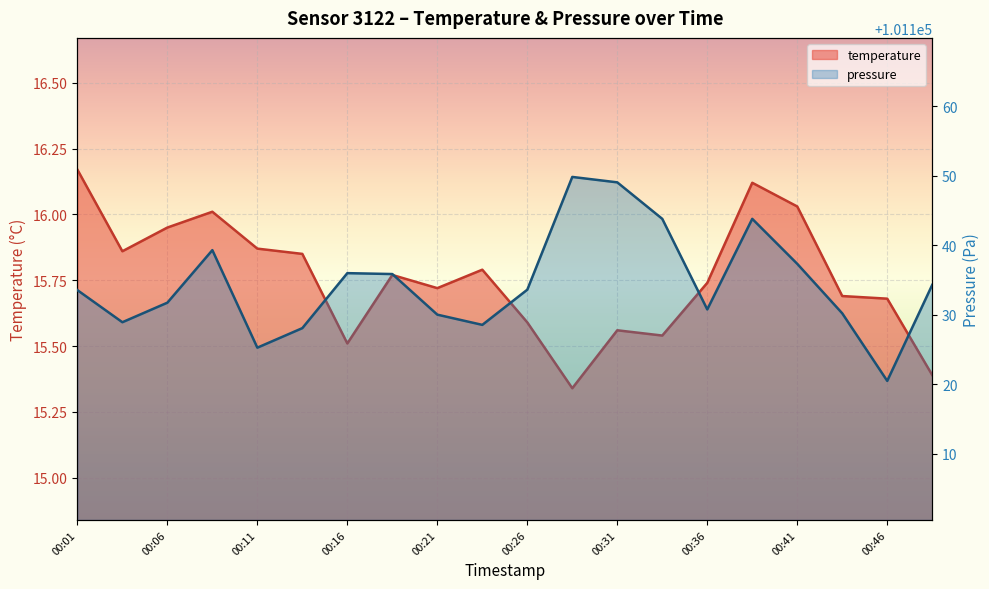

True or false: pressure_scaled has more than 0 interior local peaks.

True